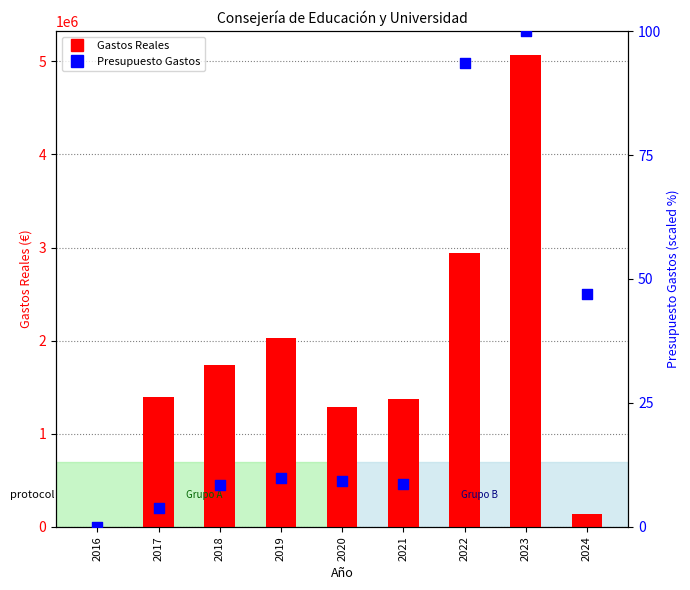

Which series has the largest total across all categories?

Gastos Reales